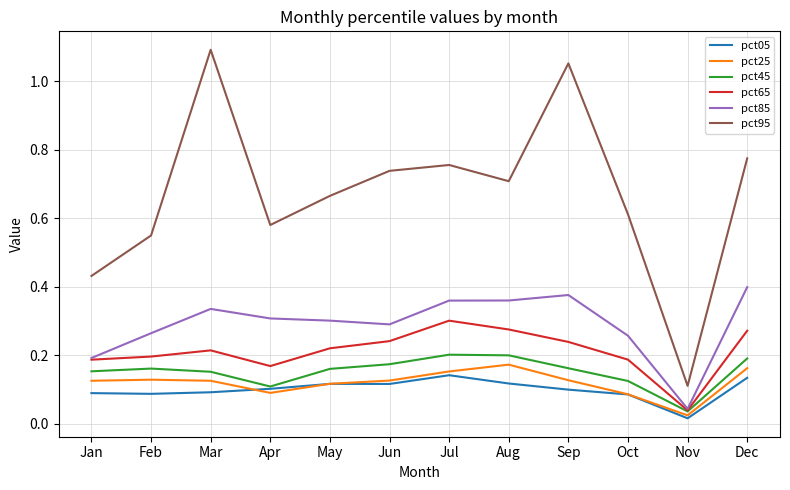

What is the total value across all series at Jan?

1.2